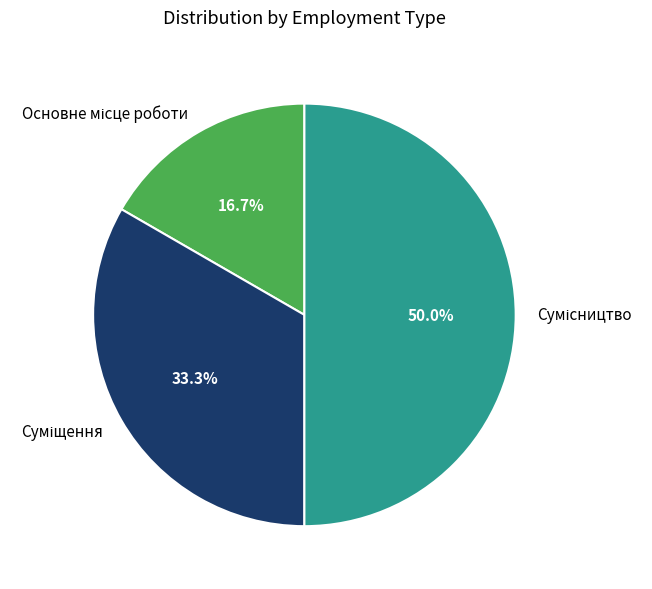

Count the number of slices in the pie.

3